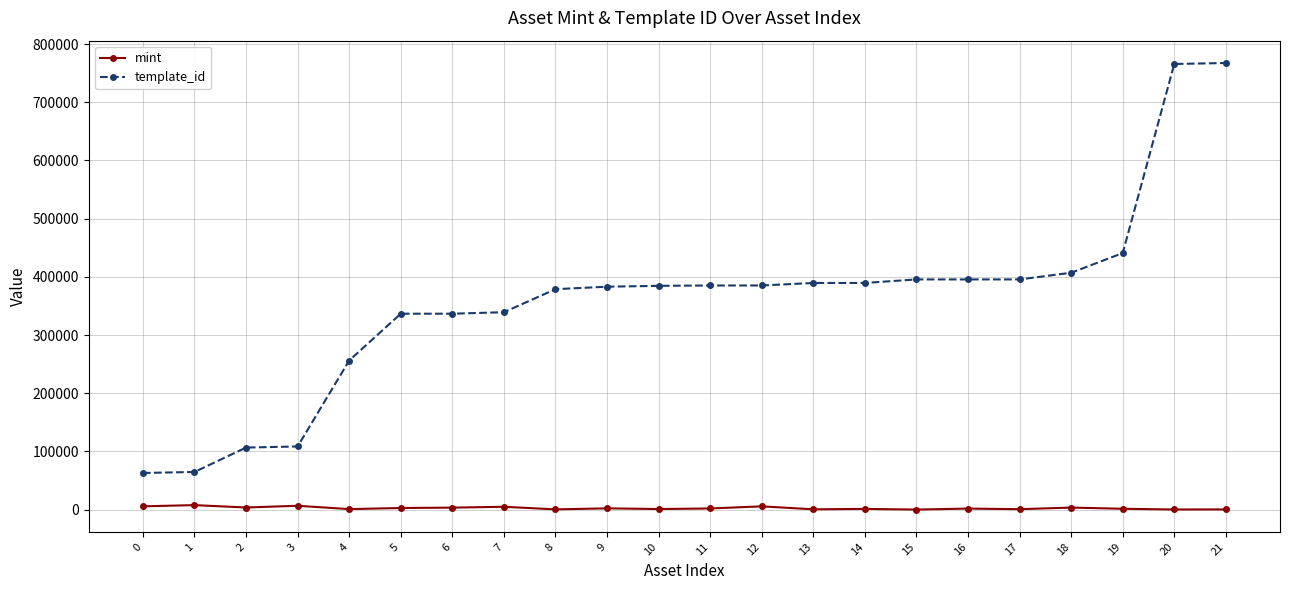

What is the maximum value shown in the chart?

767494